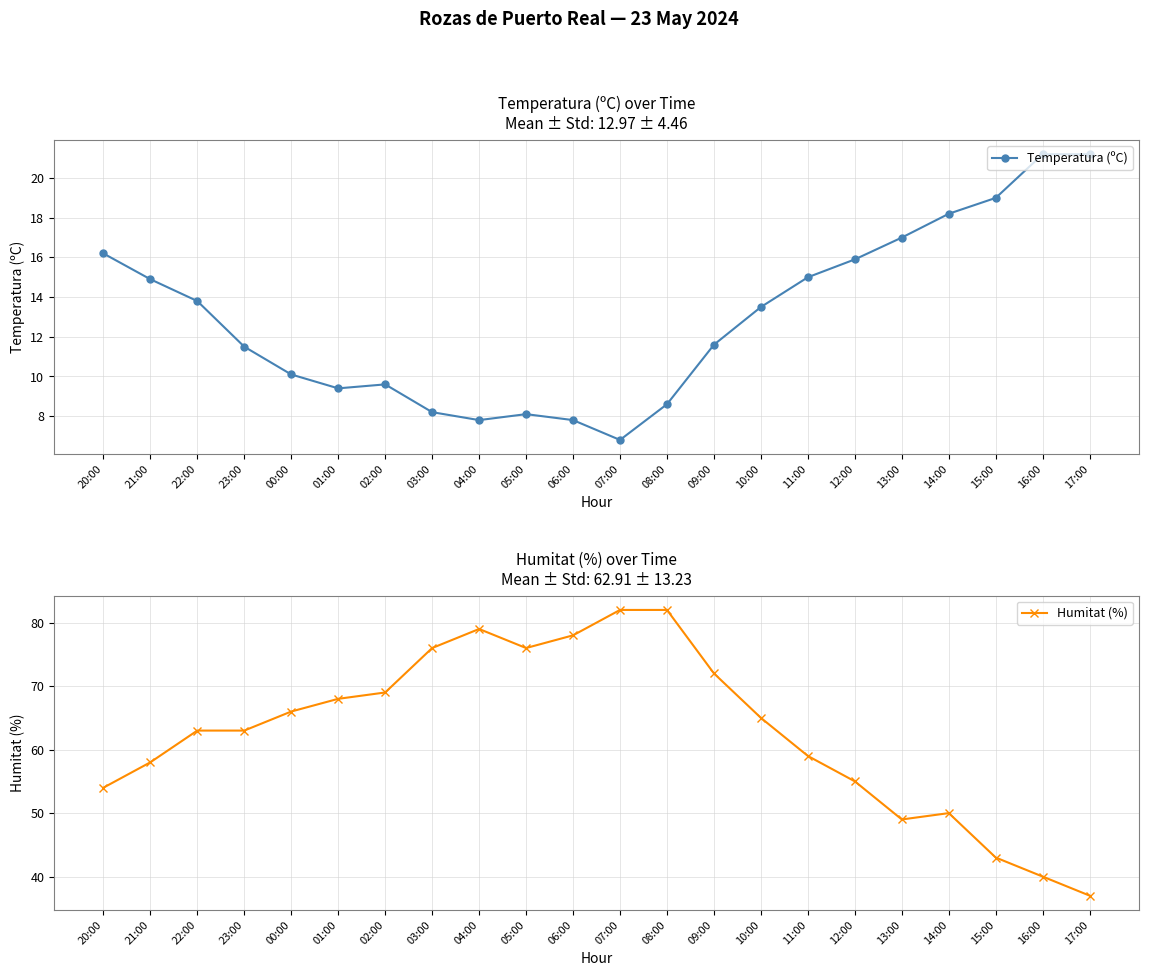

What is the difference between the maximum and minimum values in the Humitat (%) series?

45